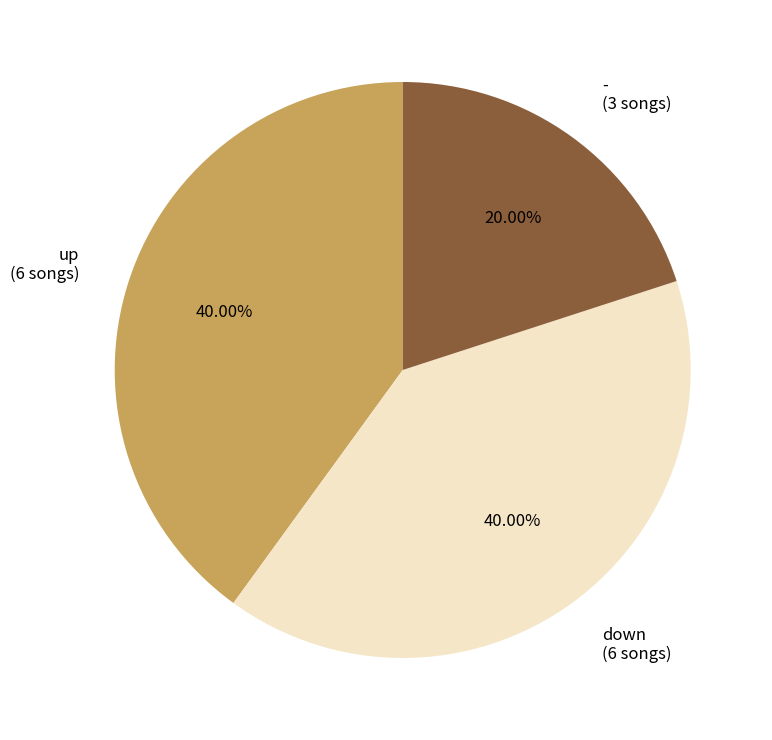

Approximately how many times larger is the value at down compared to up?

1.0